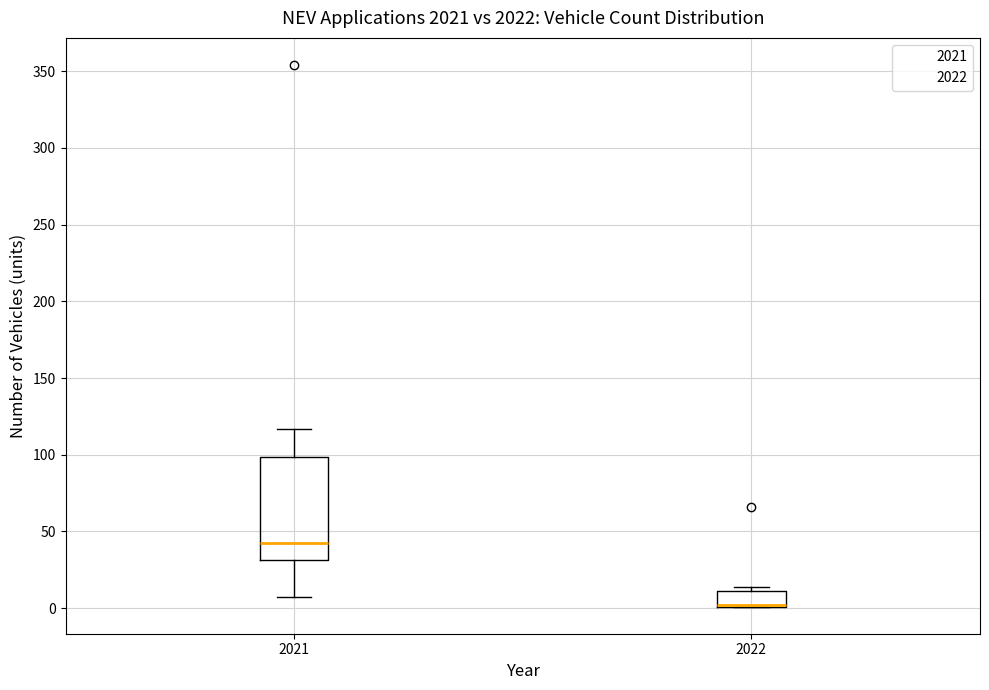

Which box is the tallest, from its lower edge to its upper edge?

2021